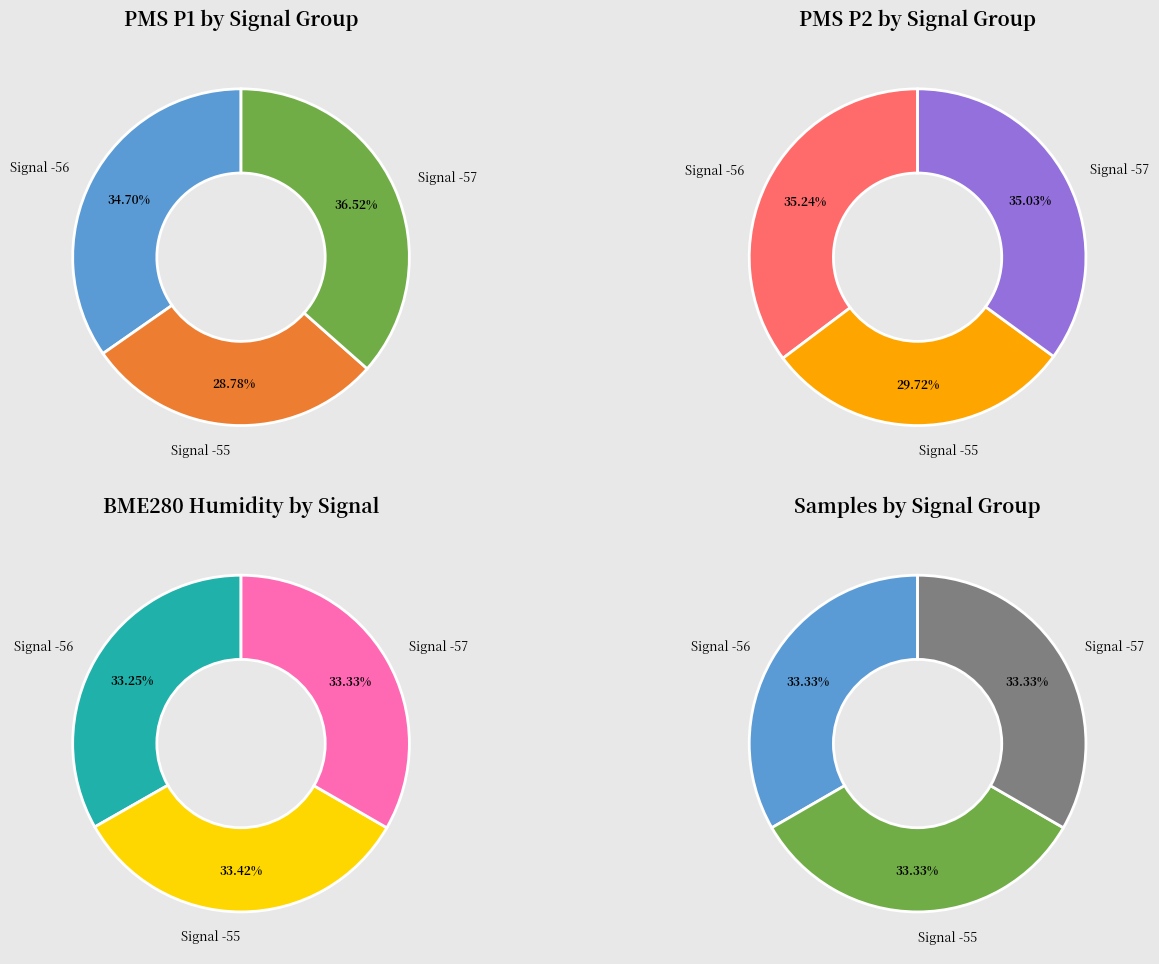

What is the largest slice in the pie chart?

-56